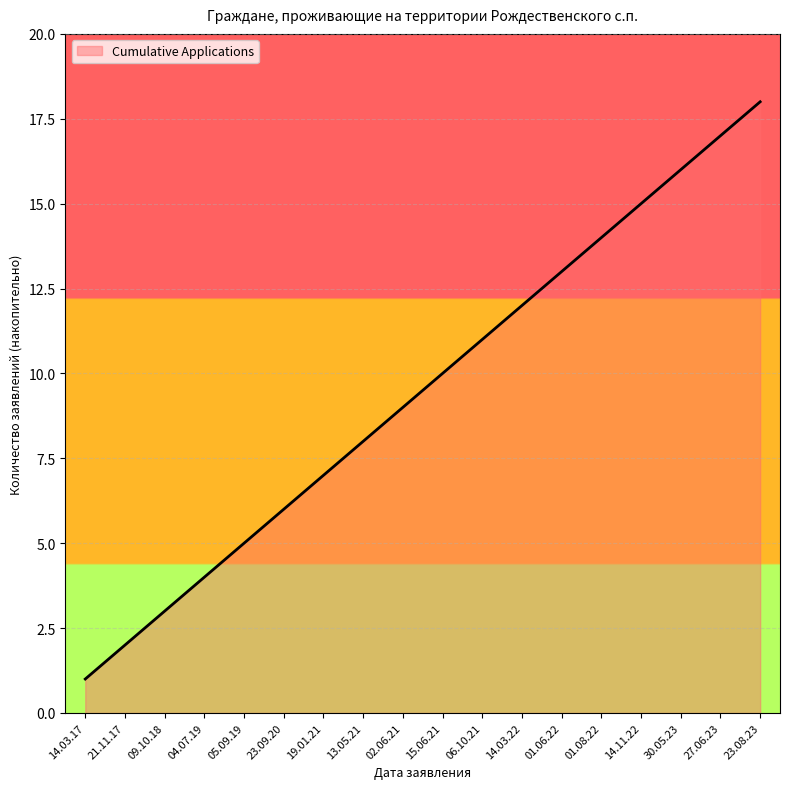

At which category does the chart reach its minimum across all series?

14.03.17